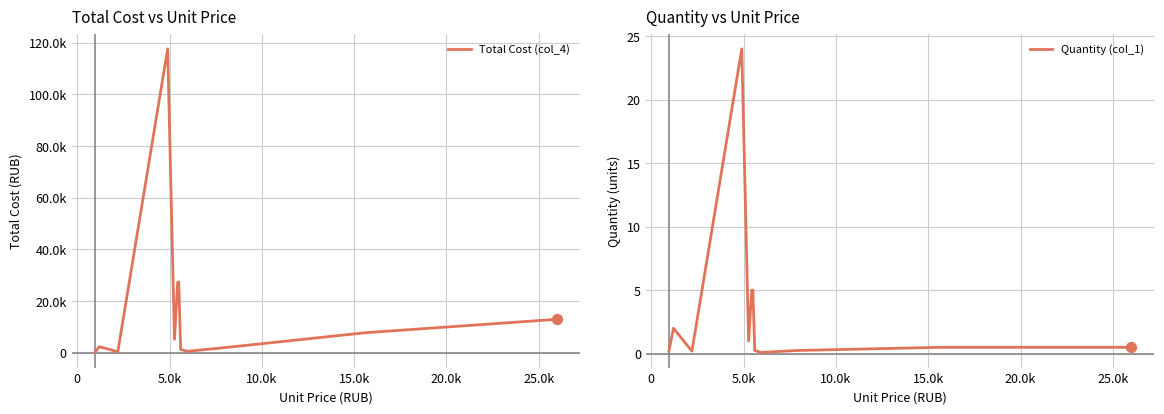

What is the total value across all series at 0?

2402.0